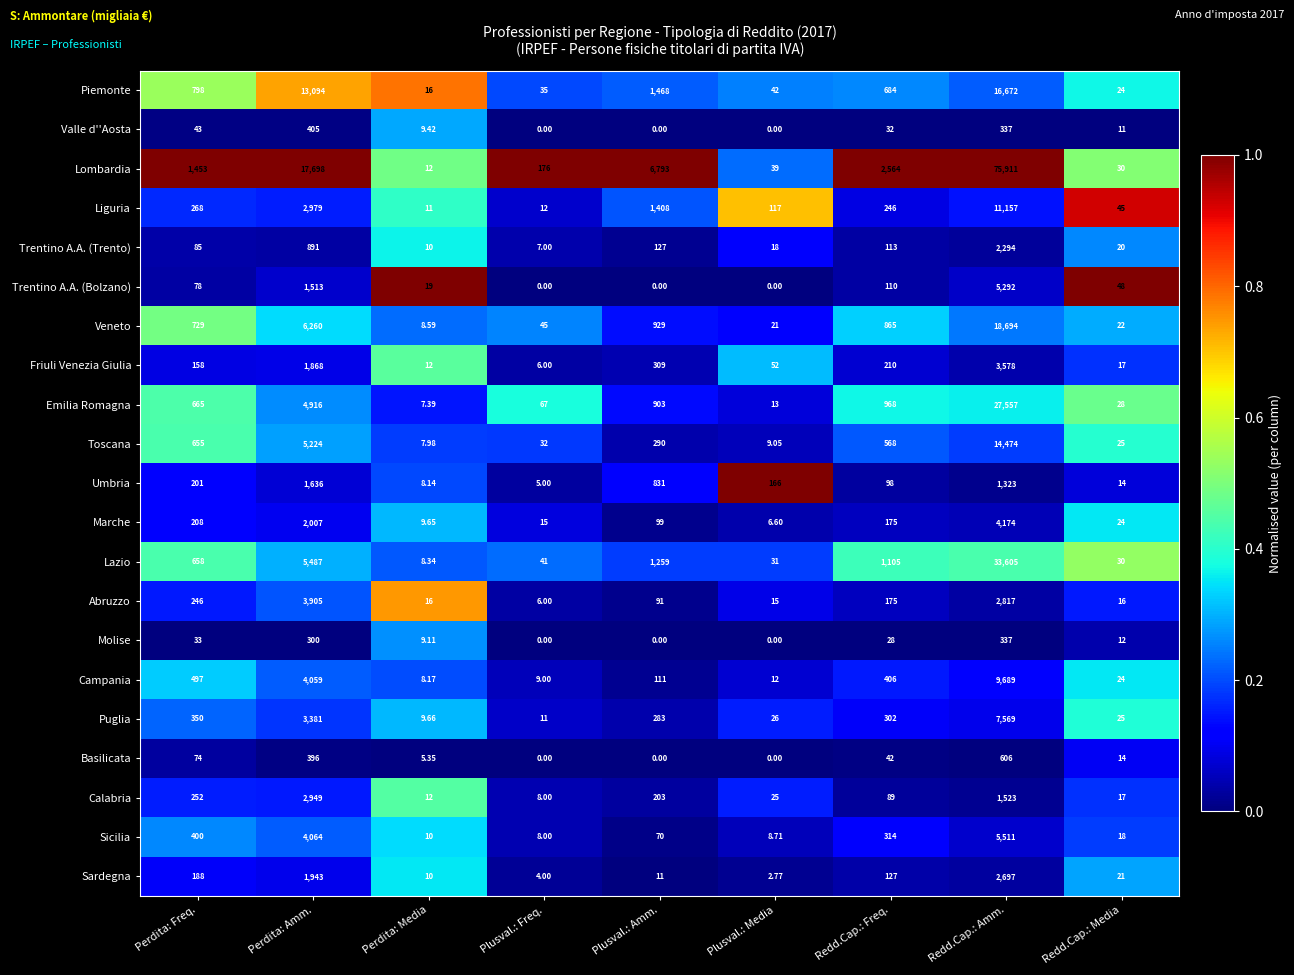

At which label does Calabria first exceed 89?

Perdita: Freq.